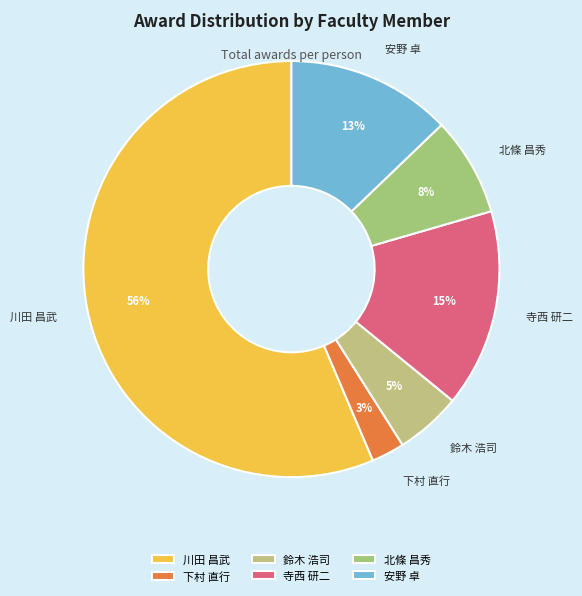

Count the number of slices in the pie.

6